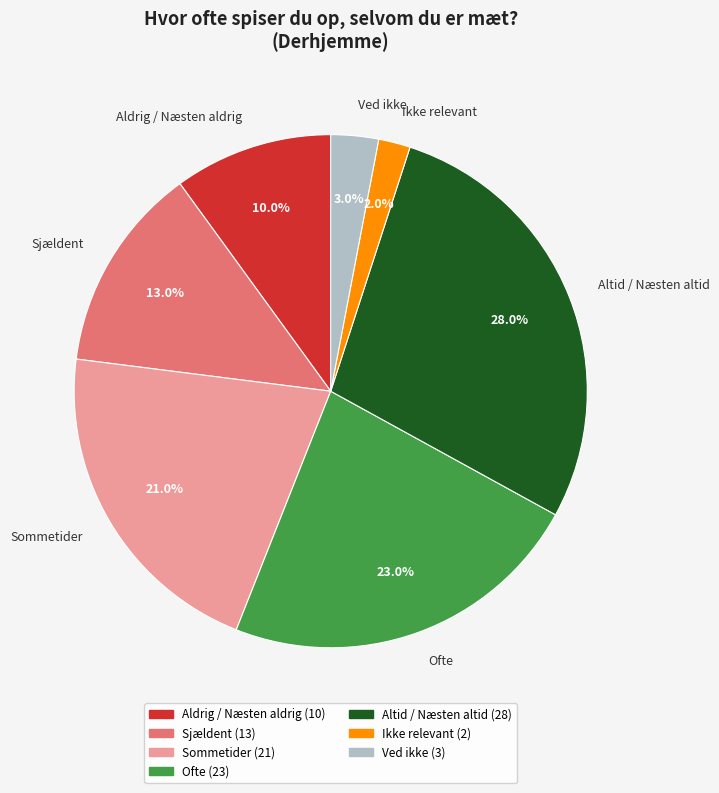

What is the ratio of the value at Ofte to the value at Ikke relevant?

11.5